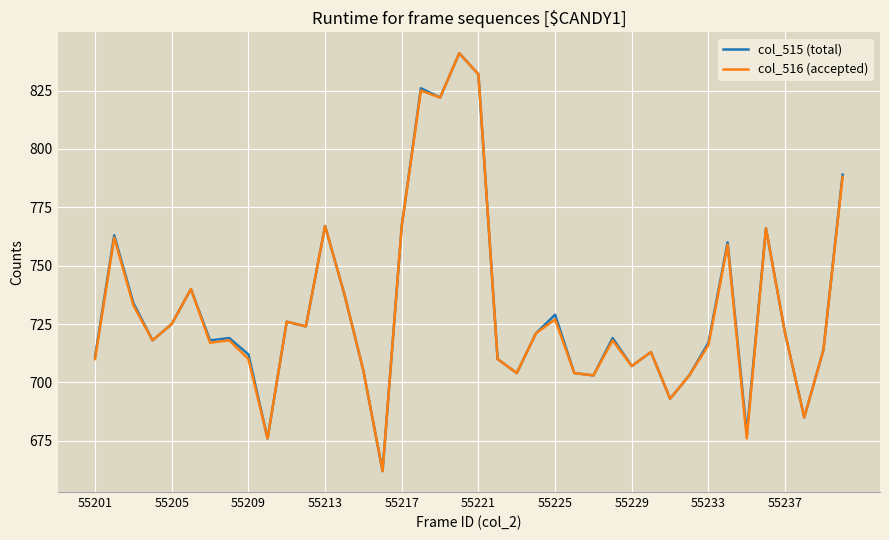

What is the minimum value for col_515 (total)?

662